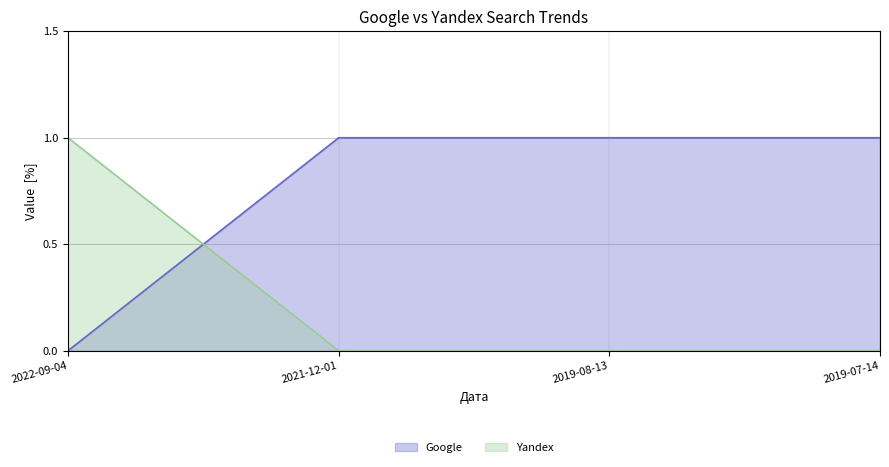

What are all the series names shown in the legend?

Google, Yandex